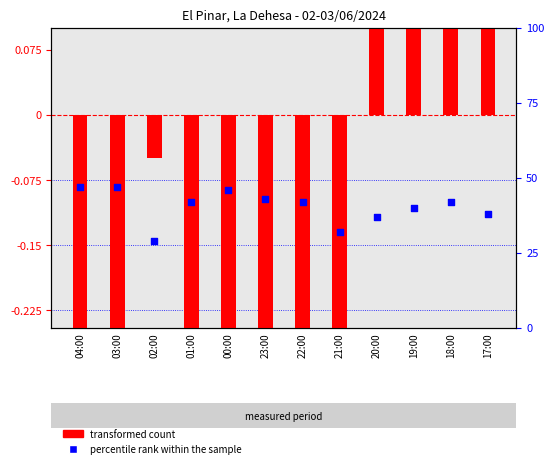

Which series has the largest total across all categories?

percentile rank within the sample